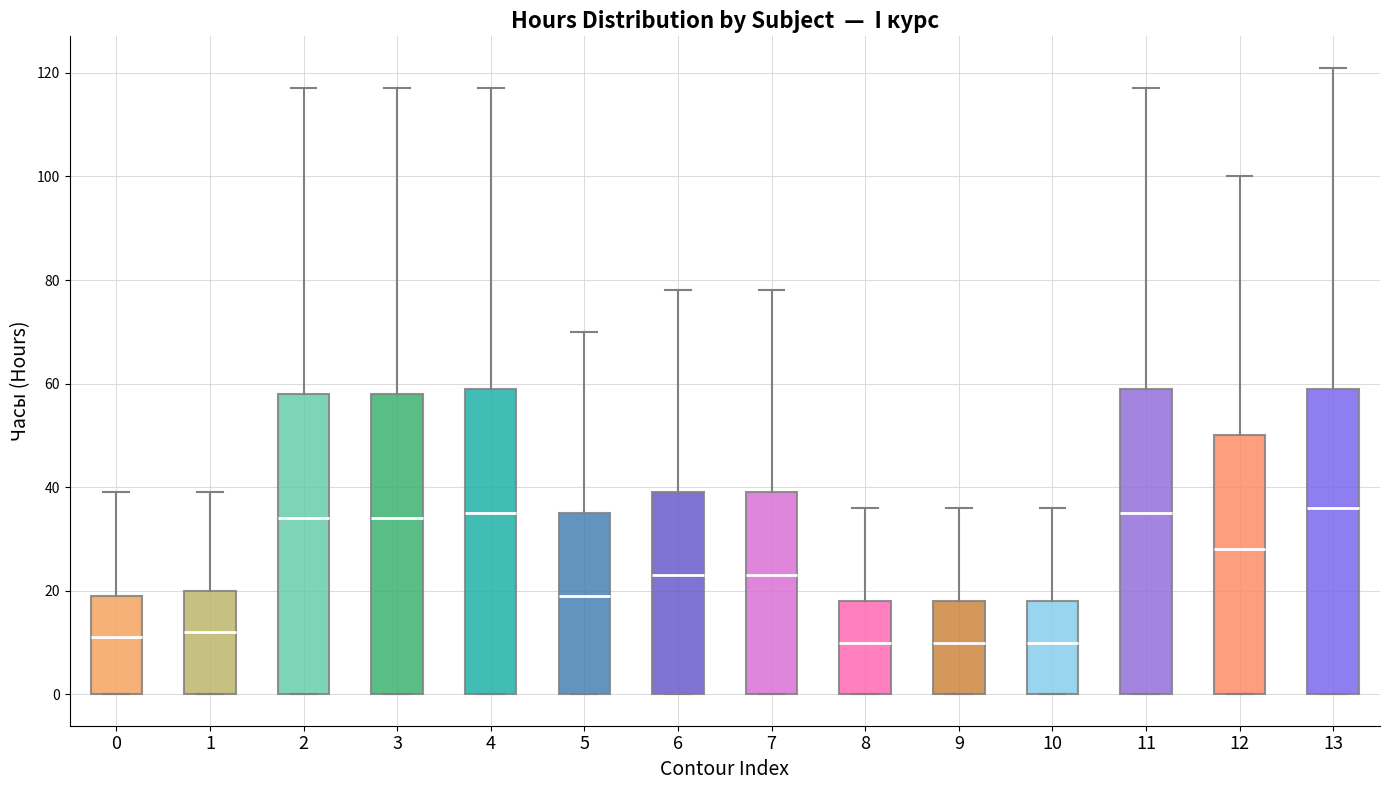

Reading left to right, transcribe this box plot: for each box, give where its median line is, the range the box spans, and where its two whiskers end, as read against the y-axis. The values are not printed on the chart, so give them approximately, as read against the axis.

0: median 12, box 0 to 20, whiskers 0 to 40
1: median 12, box 0 to 20, whiskers 0 to 40
2: median 34, box 0 to 58, whiskers 0 to 118
3: median 34, box 0 to 58, whiskers 0 to 118
4: median 36, box 0 to 60, whiskers 0 to 118
5: median 20, box 0 to 36, whiskers 0 to 70
6: median 24, box 0 to 40, whiskers 0 to 78
7: median 24, box 0 to 40, whiskers 0 to 78
8: median 10, box 0 to 18, whiskers 0 to 36
9: median 10, box 0 to 18, whiskers 0 to 36
10: median 10, box 0 to 18, whiskers 0 to 36
11: median 36, box 0 to 60, whiskers 0 to 118
12: median 28, box 0 to 50, whiskers 0 to 100
13: median 36, box 0 to 60, whiskers 0 to 122